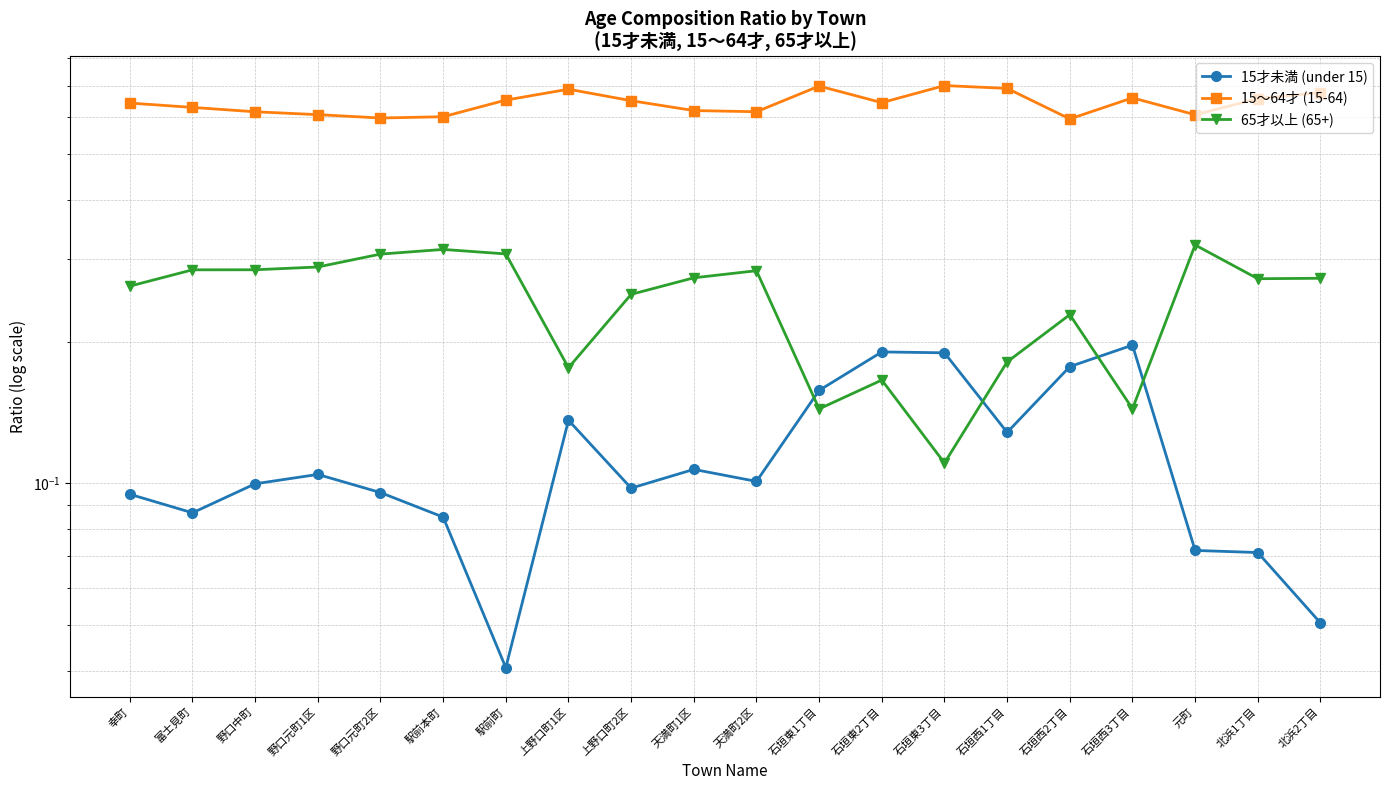

Is it true that 65才以上 (65+) equals 0.2 at 石垣東2丁目?

True